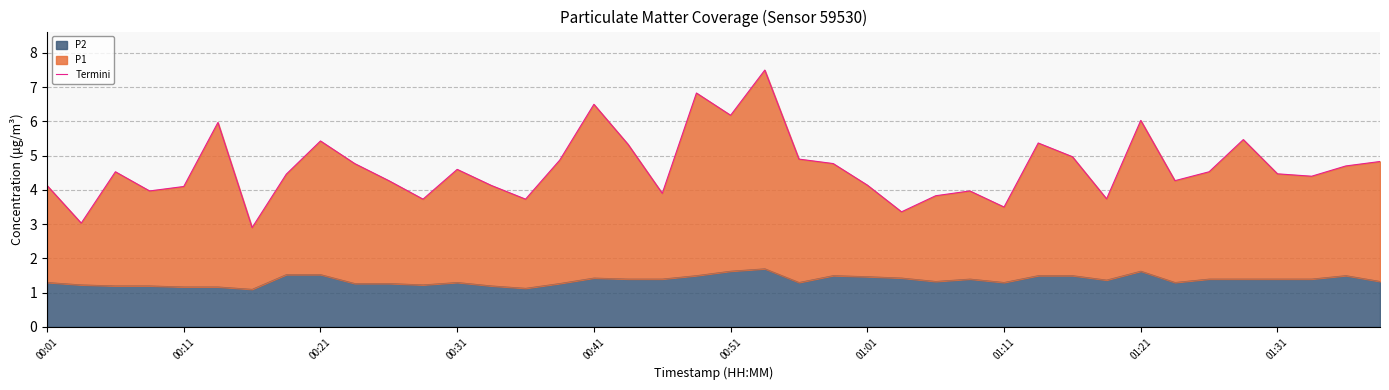

The P2 series shows 0.6 at 01:31. True or false?

False